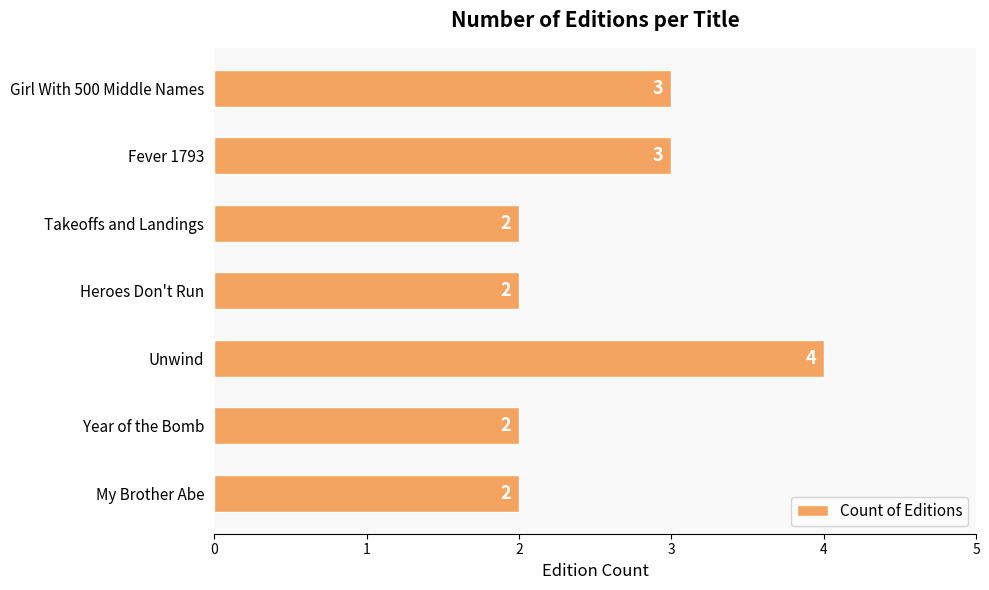

What is the maximum value shown in the chart?

4